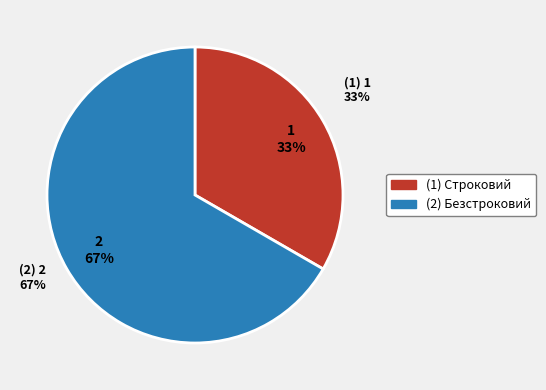

Which slice is the largest?

Безстроковий